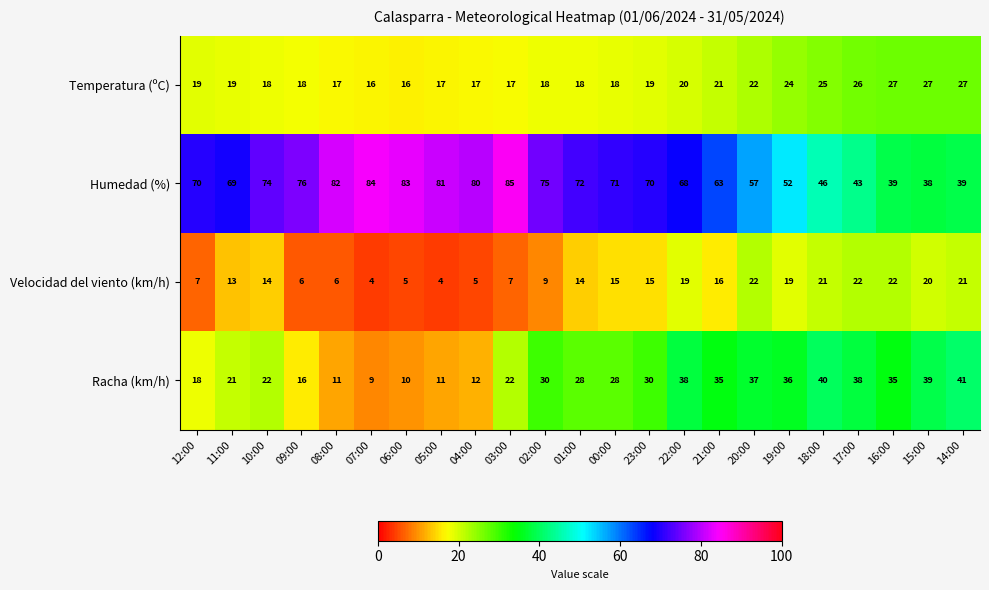

Which category has the highest value across all series?

03:00